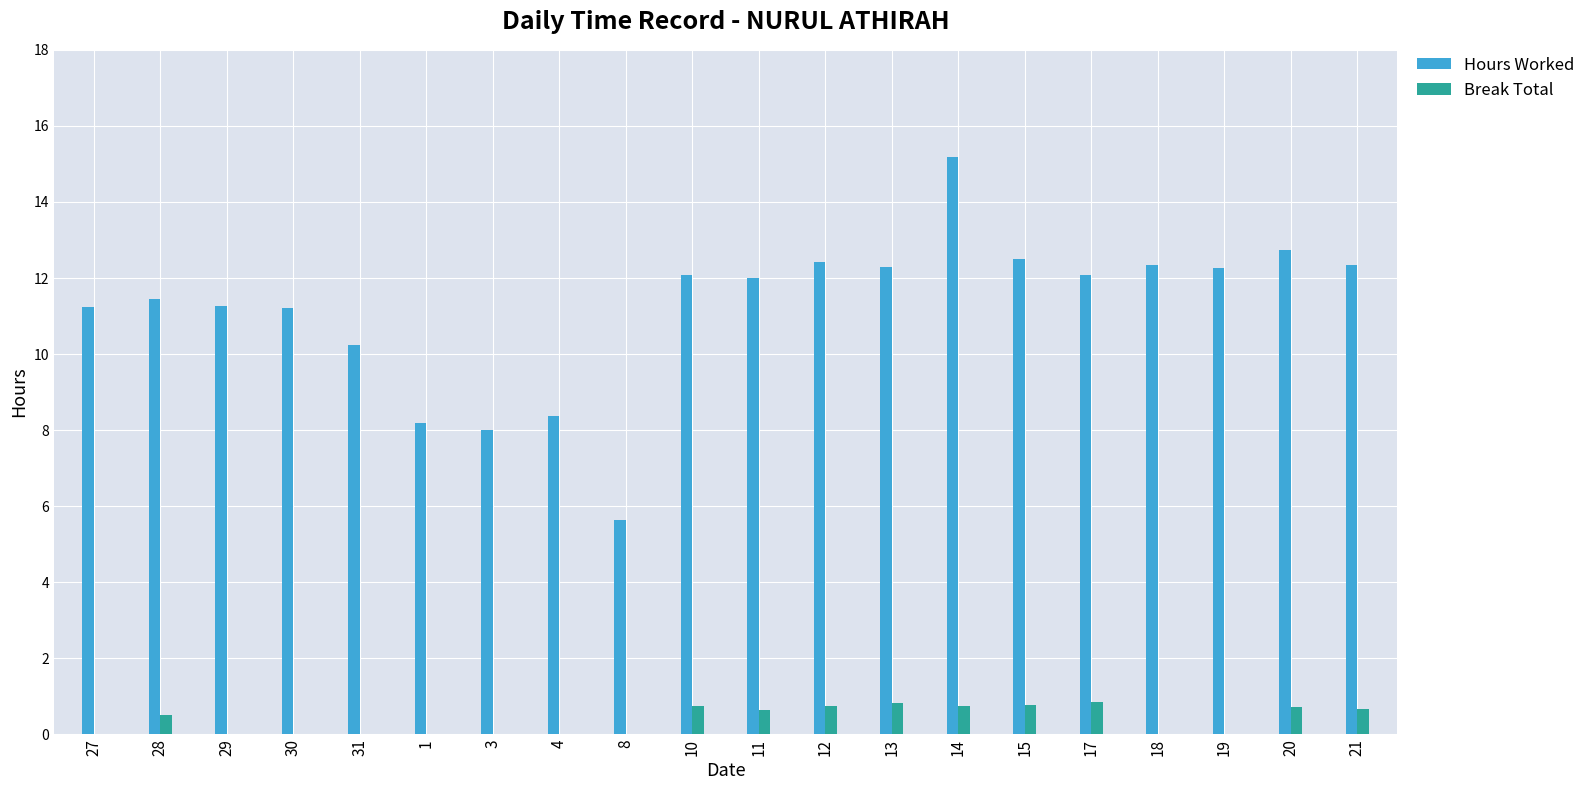

Which series has the largest total across all categories?

Hours Worked